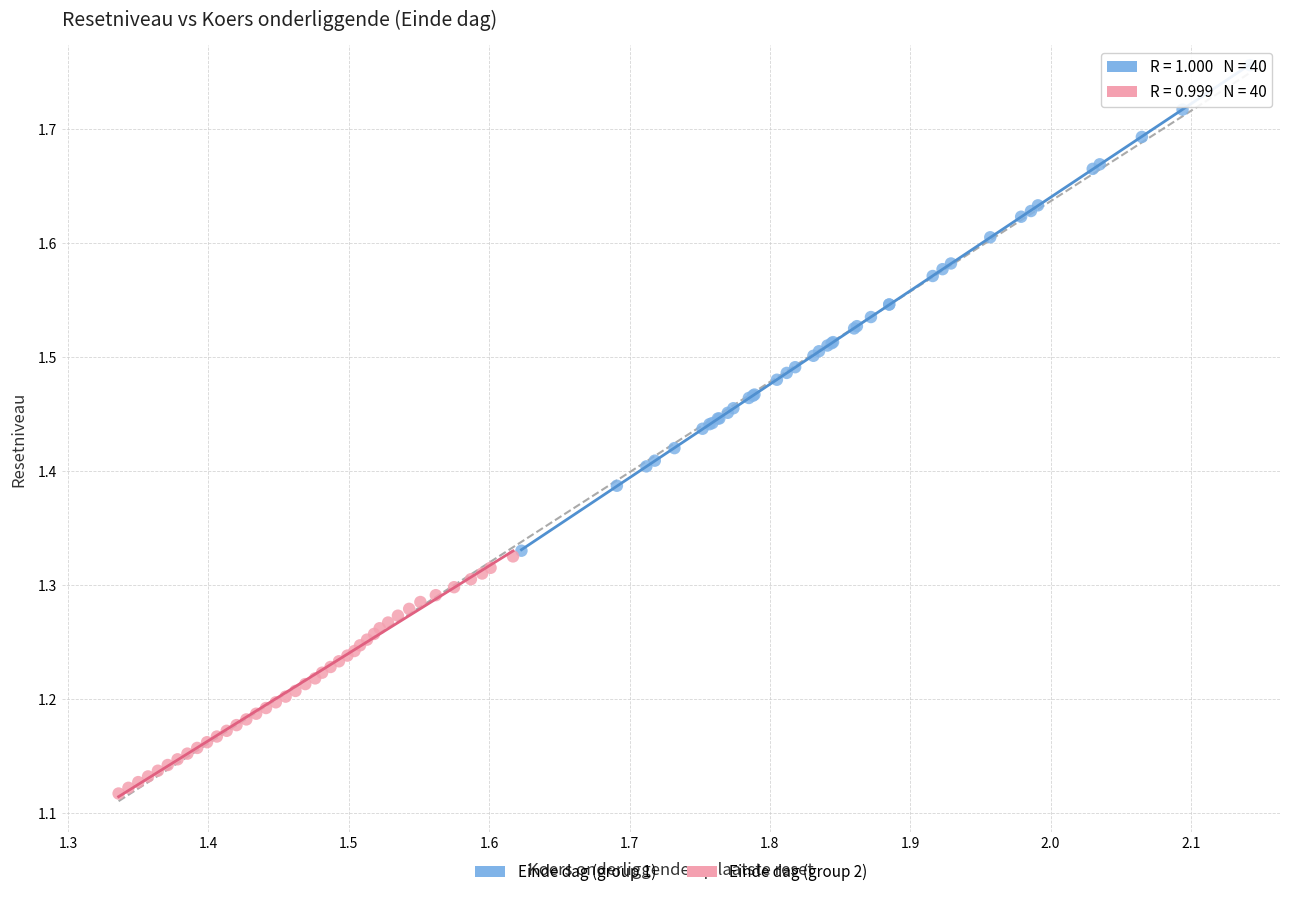

Which series contains the highest Y value?

Einde dag (group 1)